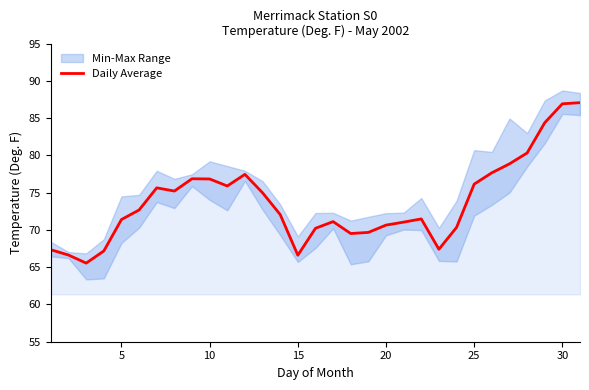

Reading right to left, extract all data points from this chart.

87.1	86.9	84.4	80.3	78.9	77.7	76.2	70.3	67.4	71.5	71.0	70.7	69.7	69.5	71.1	70.2	66.6	72.1	75.0	77.5	75.9	76.8	76.9	75.2	75.7	72.7	71.4	67.2	65.5	66.6	67.3